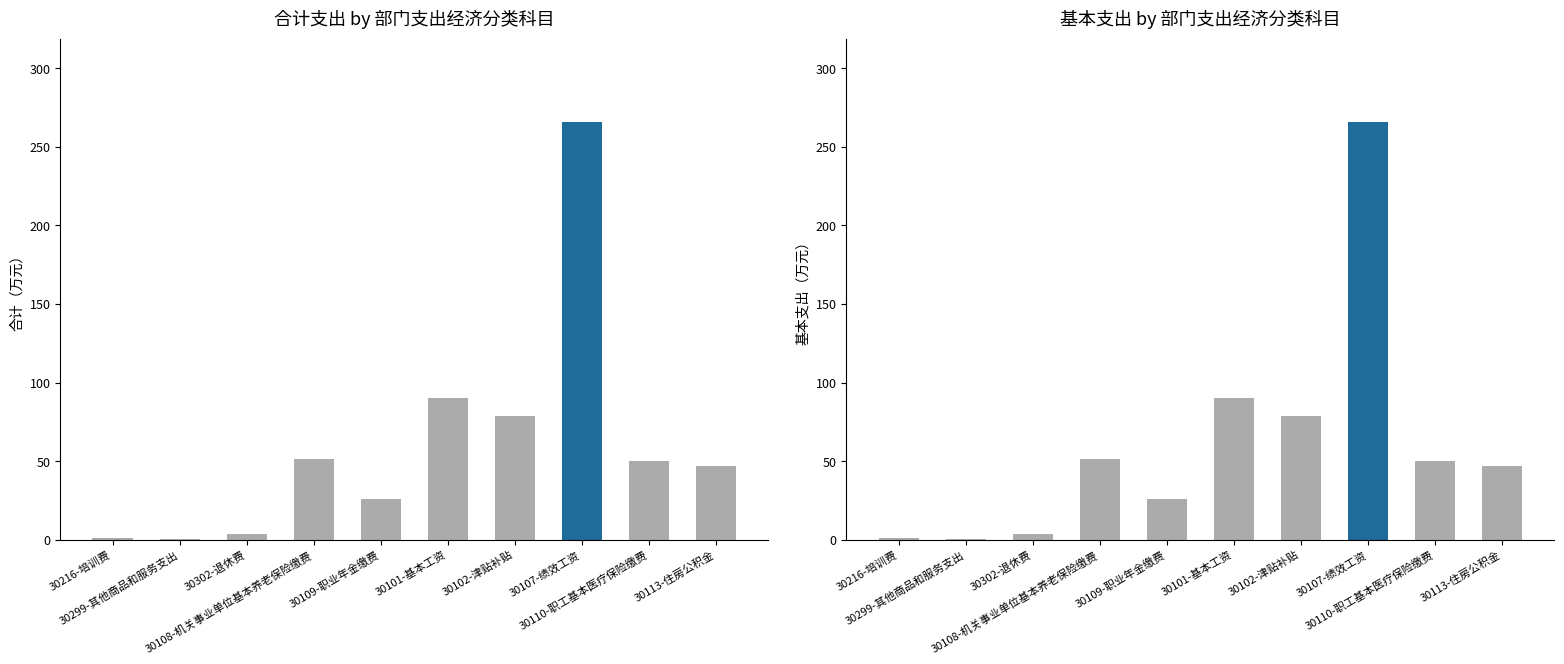

The 合计 series shows 0.7 at 30299-其他商品和服务支出. True or false?

False